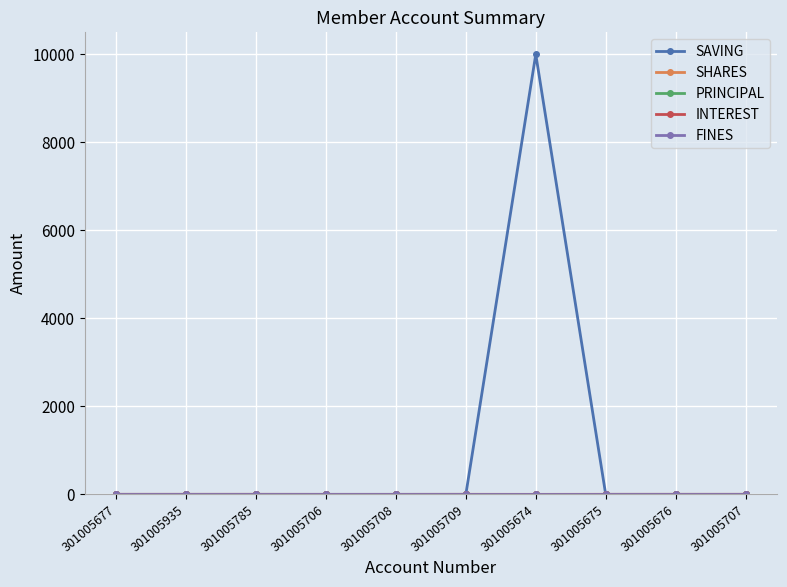

Between 301005785 and 301005707, which is larger?

301005785